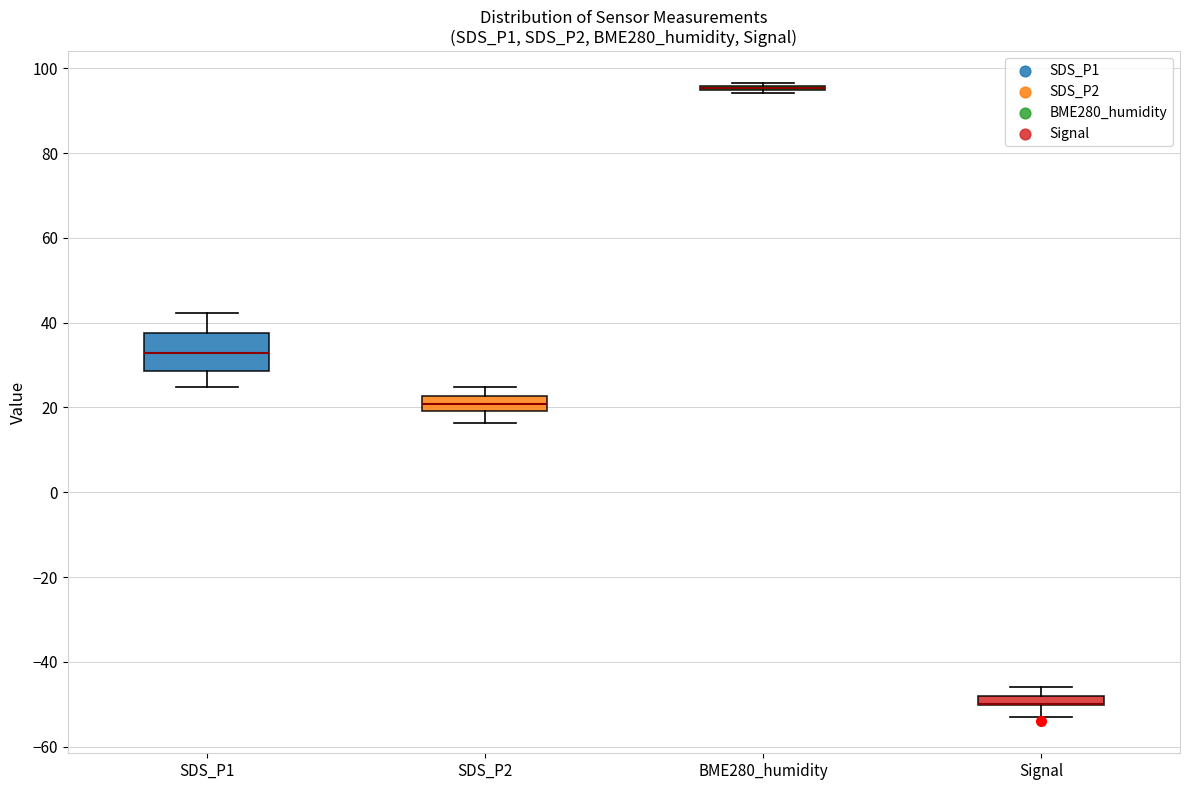

Which box is the tallest, from its lower edge to its upper edge?

SDS_P1